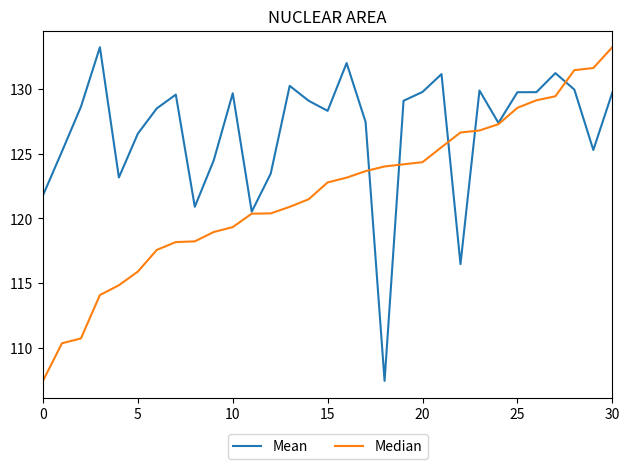

Which series has the largest total across all categories?

Mean